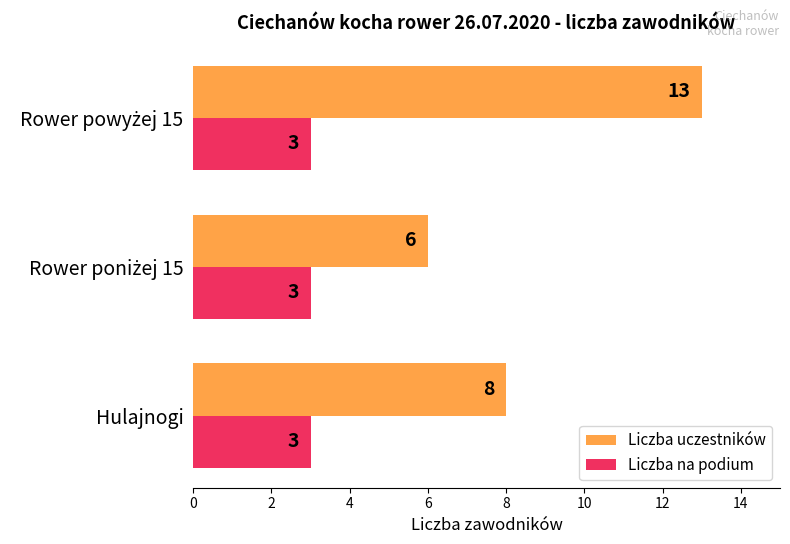

What is the difference between the maximum and second lowest values in the Liczba uczestników series?

5